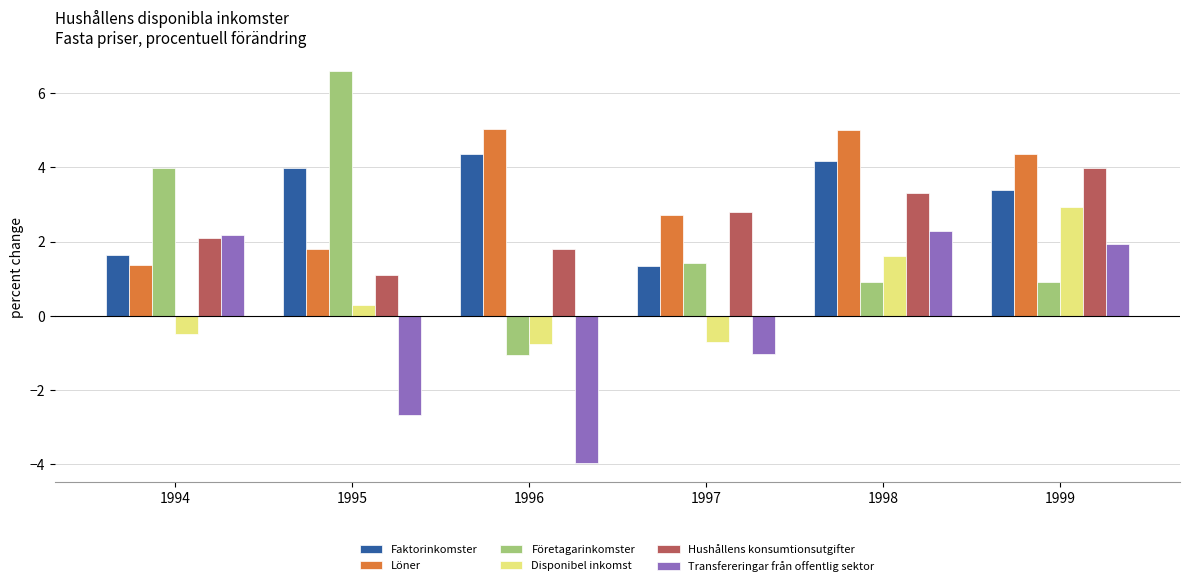

Which category has the lowest value in the Hushållens konsumtionsutgifter series?

1995